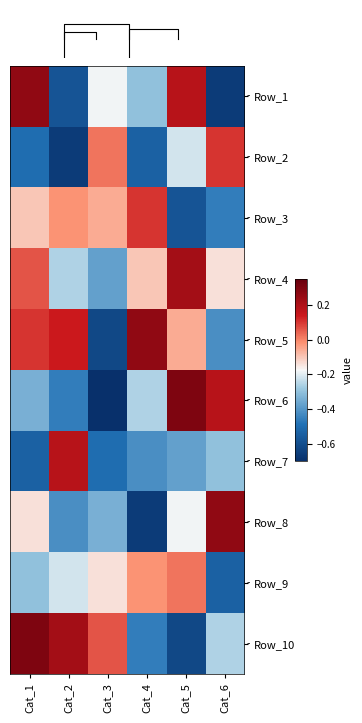

At which category does the chart reach its minimum across all series?

Cat_3